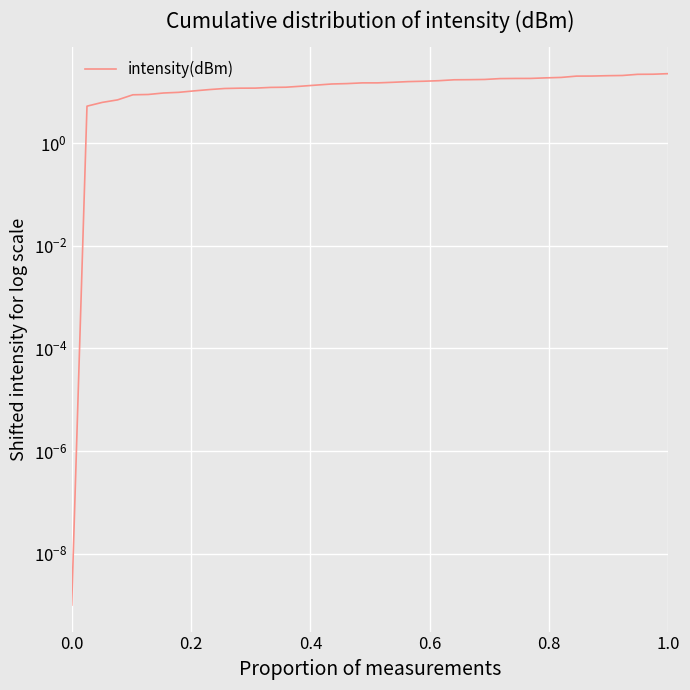

The chart shows a value of 5.2 at 14. True or false?

False